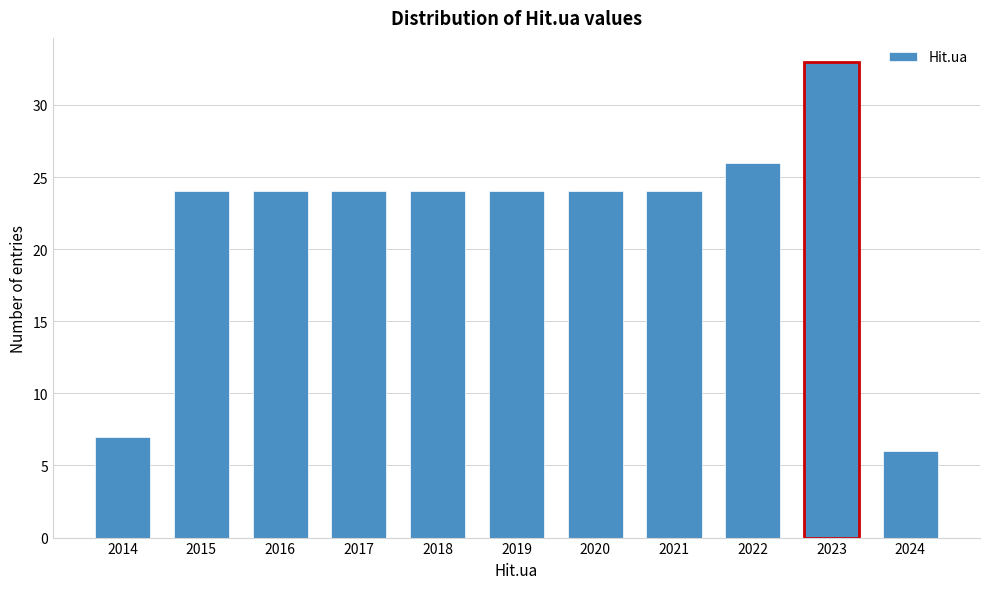

Reading right to left, transcribe all the data shown in this chart.

2024=6	2023=33	2022=26	2021=24	2020=24	2019=24	2018=24	2017=24	2016=24	2015=24	2014=7